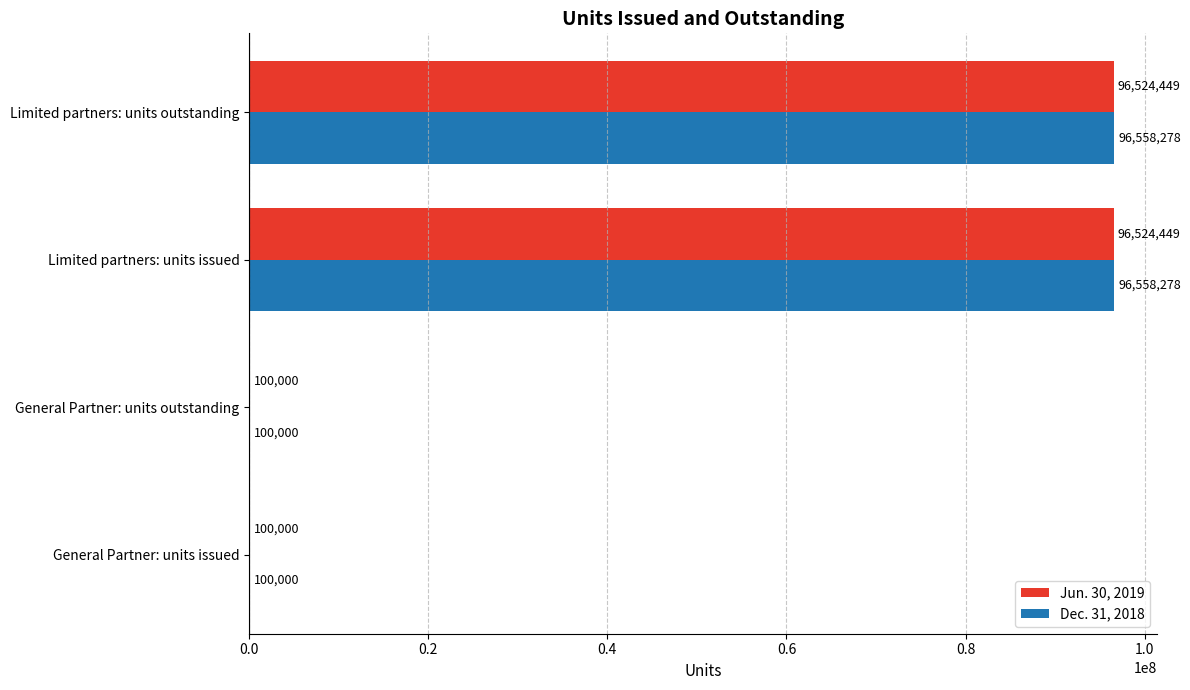

Is it true that Dec. 31, 2018 equals 100000 at General Partner: units issued?

True